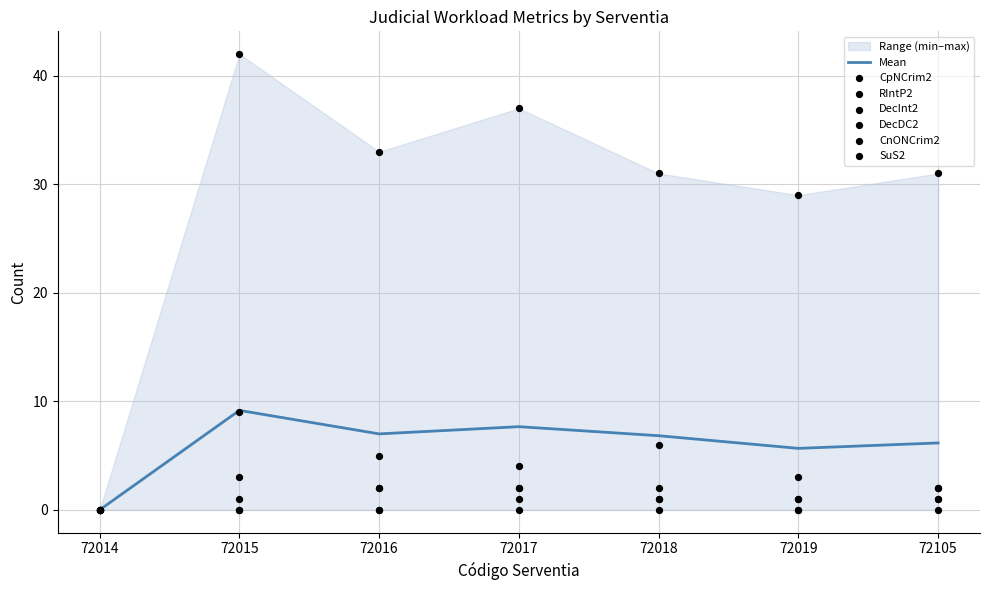

Which series contains the highest Y value?

CpNCrim2